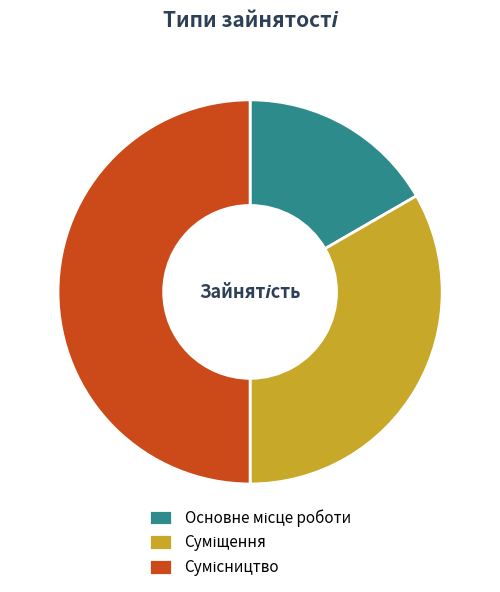

What is the change in value from Основне місце роботи to Суміщення?

+1